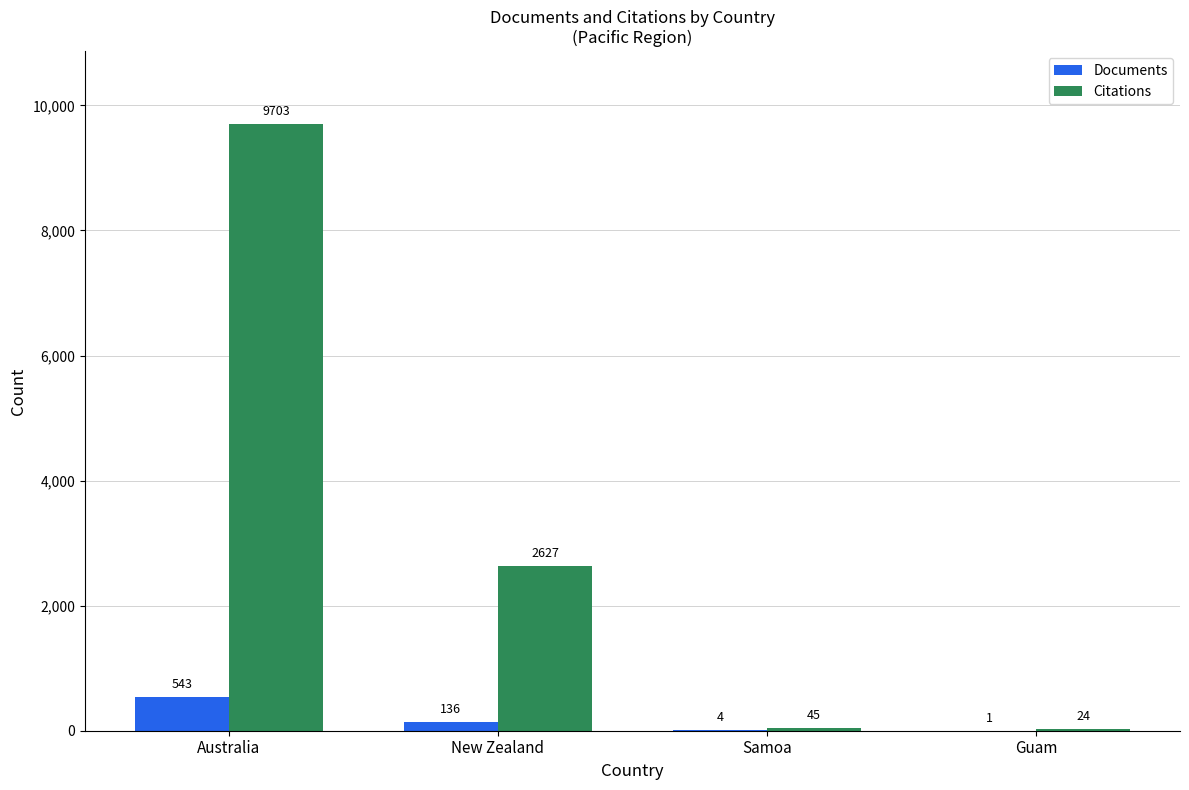

What is the average value of the Citations series?

3100